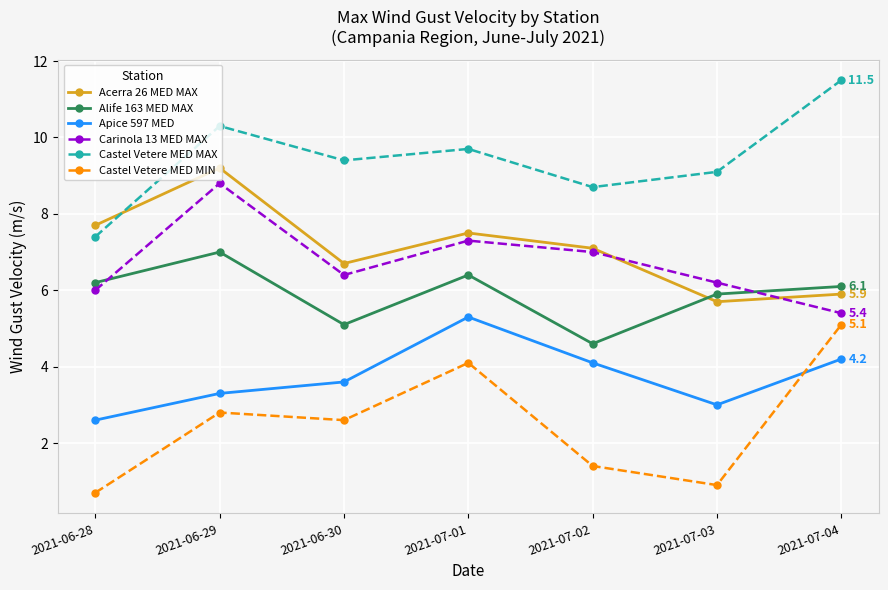

Reading left to right, transcribe all the data shown in this chart.

Acerra 26 MED MAX: 2021-06-28=7.7	2021-06-29=9.2	2021-06-30=6.7	2021-07-01=7.5	2021-07-02=7.1	2021-07-03=5.7	2021-07-04=5.9
Alife 163 MED MAX: 2021-06-28=6.2	2021-06-29=7.0	2021-06-30=5.1	2021-07-01=6.4	2021-07-02=4.6	2021-07-03=5.9	2021-07-04=6.1
Apice 597 MED: 2021-06-28=2.6	2021-06-29=3.3	2021-06-30=3.6	2021-07-01=5.3	2021-07-02=4.1	2021-07-03=3.0	2021-07-04=4.2
Carinola 13 MED MAX: 2021-06-28=6.0	2021-06-29=8.8	2021-06-30=6.4	2021-07-01=7.3	2021-07-02=7.0	2021-07-03=6.2	2021-07-04=5.4
Castel Vetere MED MAX: 2021-06-28=7.4	2021-06-29=10.3	2021-06-30=9.4	2021-07-01=9.7	2021-07-02=8.7	2021-07-03=9.1	2021-07-04=11.5
Castel Vetere MED MIN: 2021-06-28=0.7	2021-06-29=2.8	2021-06-30=2.6	2021-07-01=4.1	2021-07-02=1.4	2021-07-03=0.9	2021-07-04=5.1